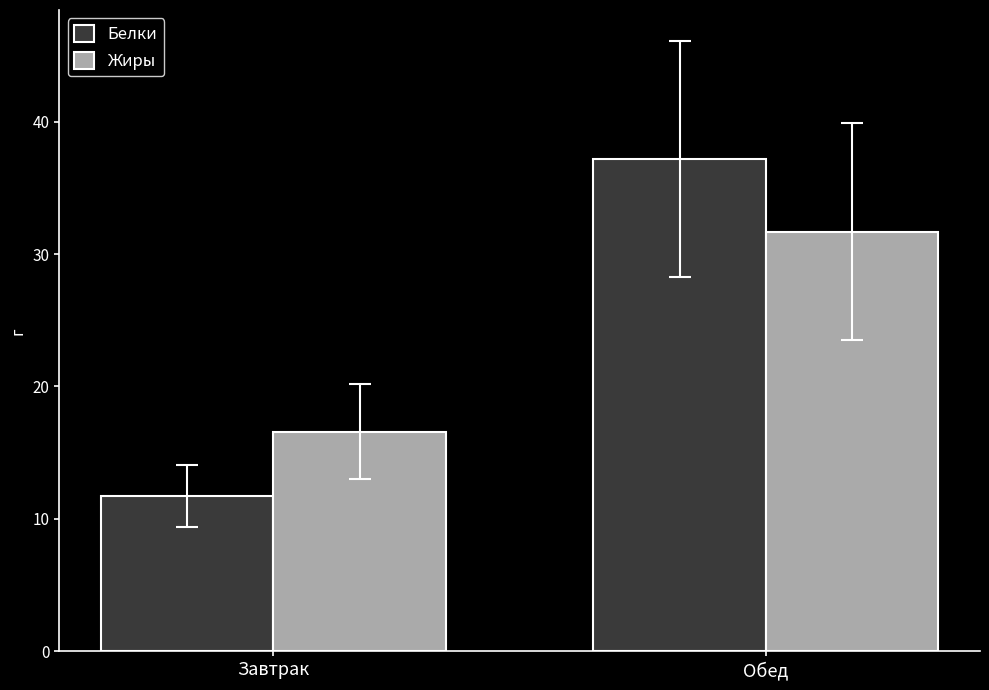

The Жиры series shows 31.7 at Обед. True or false?

True